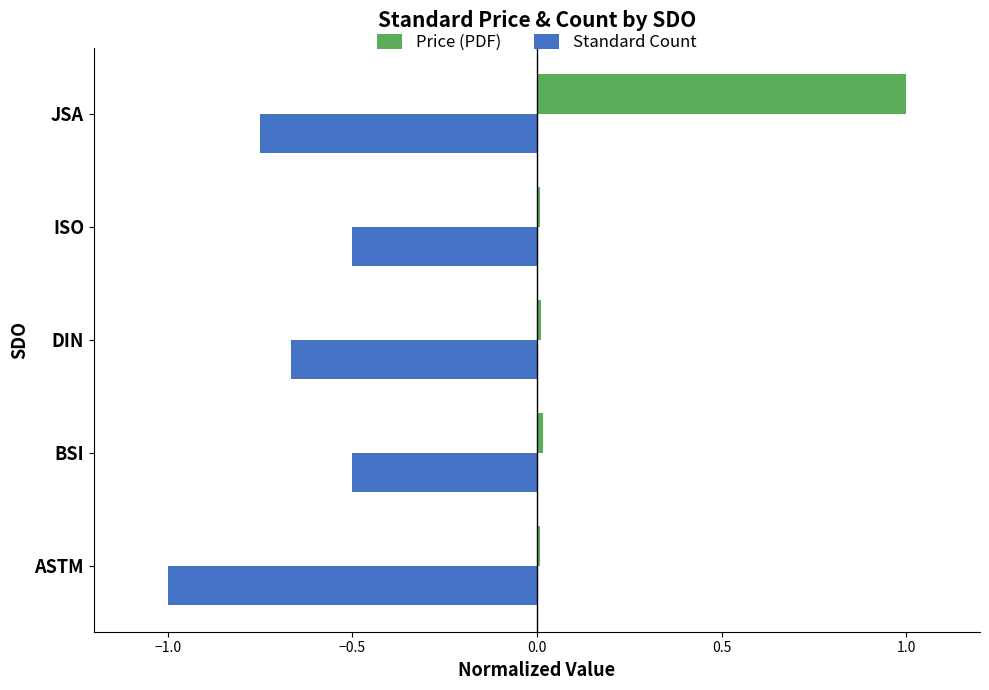

Which category has the lowest value in the Standard Count series?

ASTM